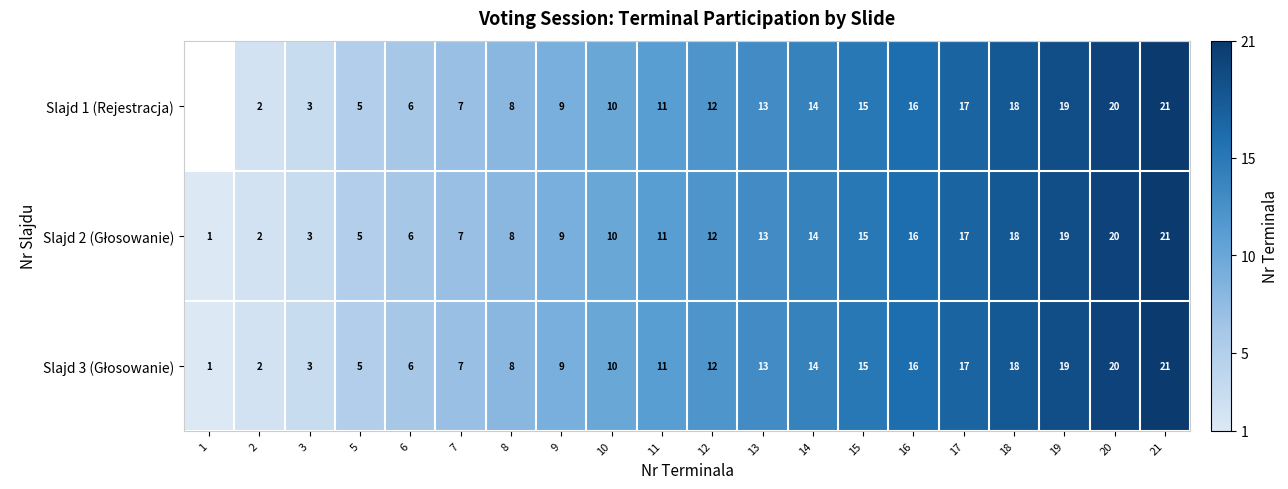

What is the total value across all series at 10?

30